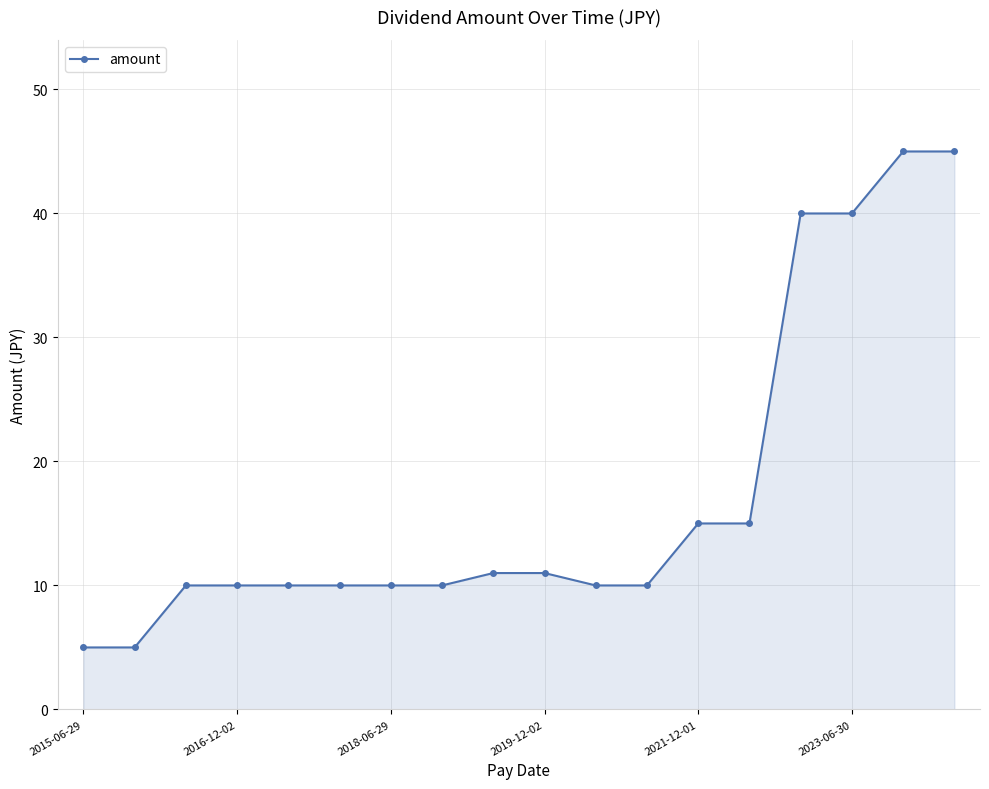

Does the chart display data point markers on the line(s)?

Yes